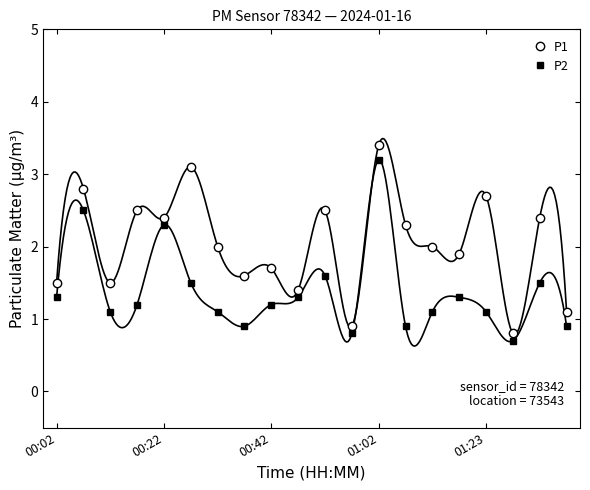

The value of P2 at 15 is 1.3. True or false?

True